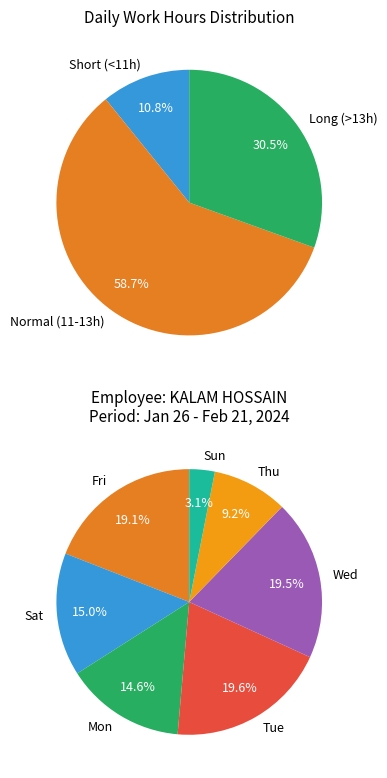

Does 6-Tue represent more than half of the total?

No